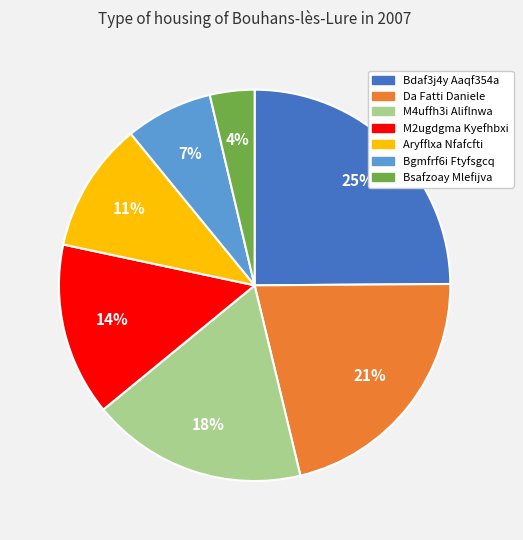

Is it true that M2ugdgma Kyefhbxi is 14% of the pie?

True